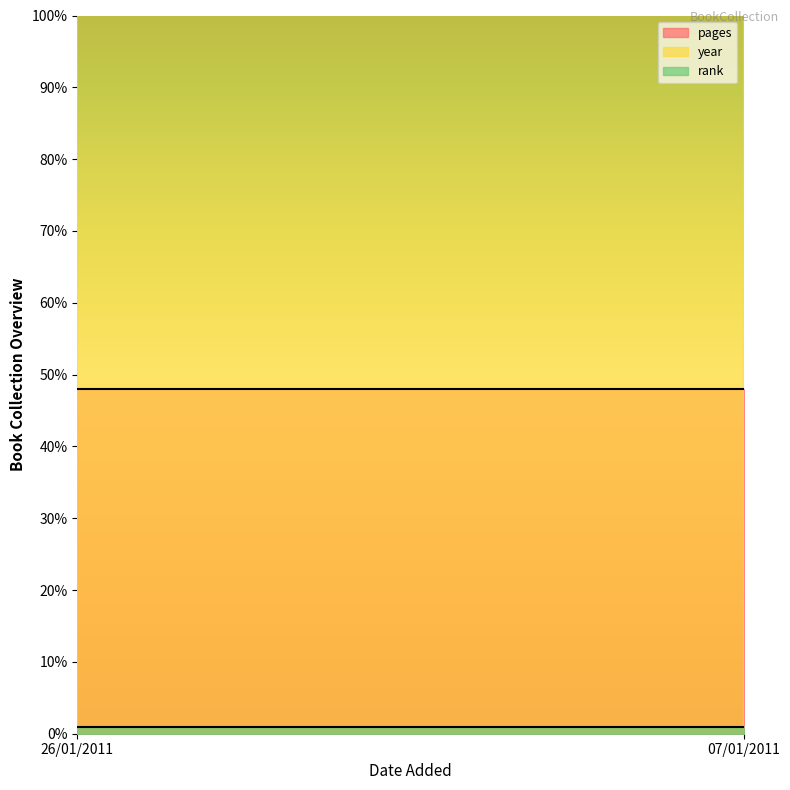

What is the difference between the year values at 26/01/2011 and 07/01/2011?

1